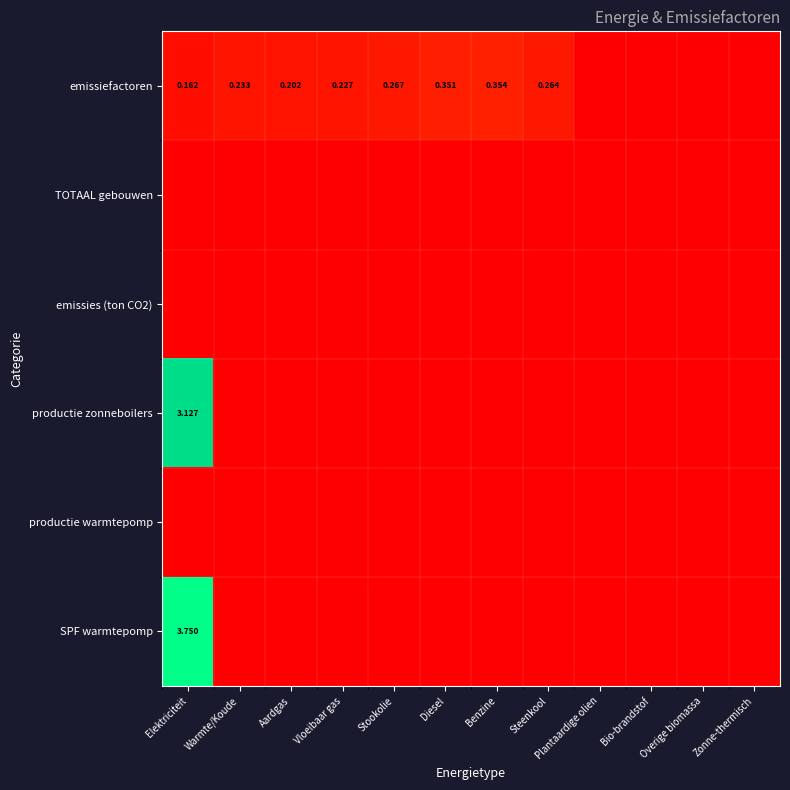

Count the SPF warmtepomp values in the range 0 to 1.

11